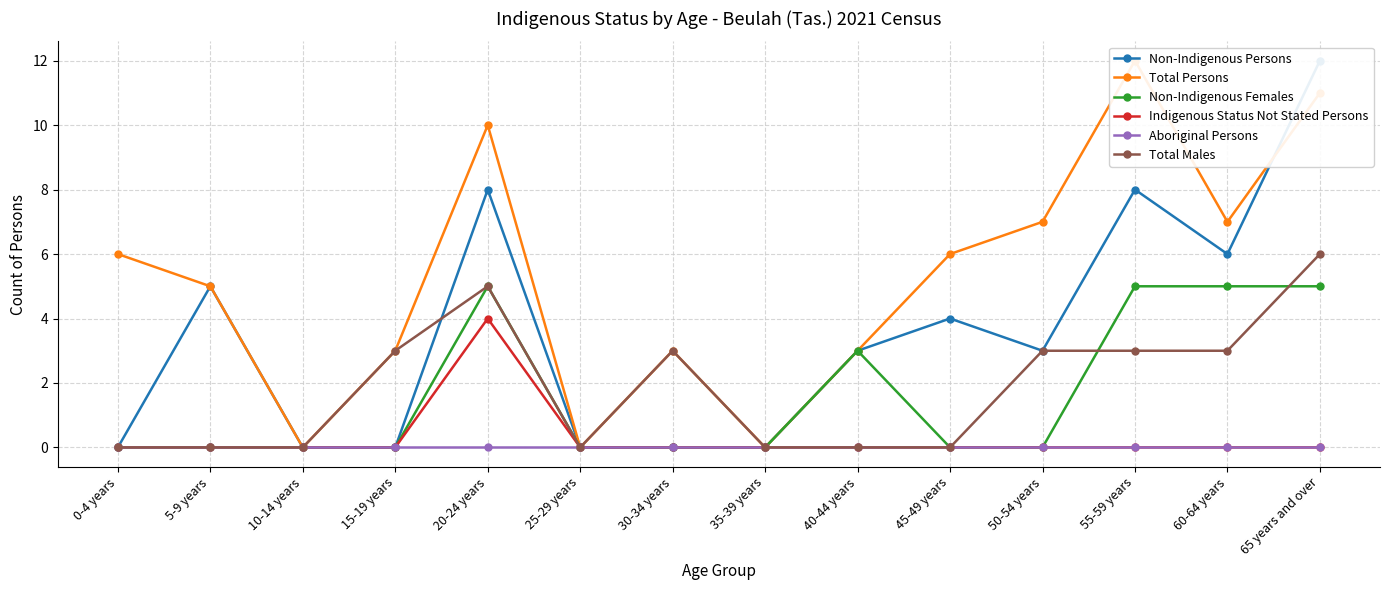

How many lines are shown in the chart?

6